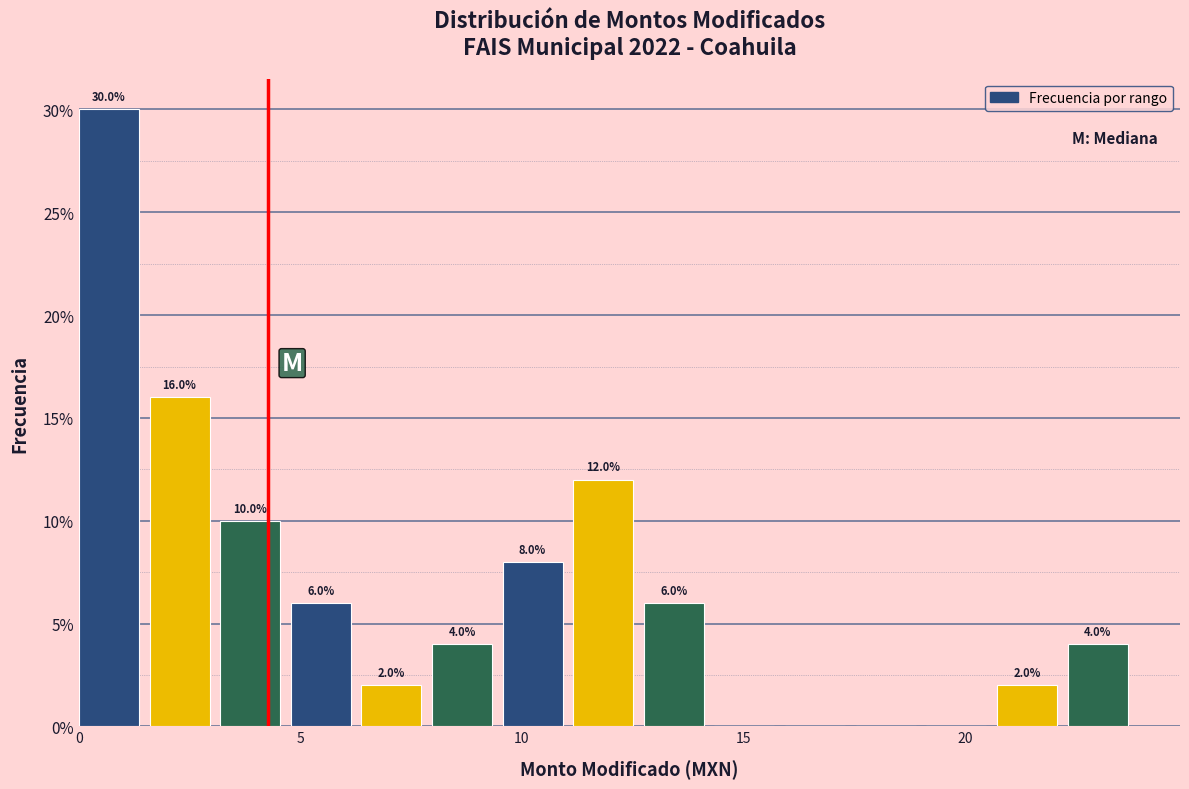

Read against the x-axis, roughly where is the centre of the tallest bar?

0.5